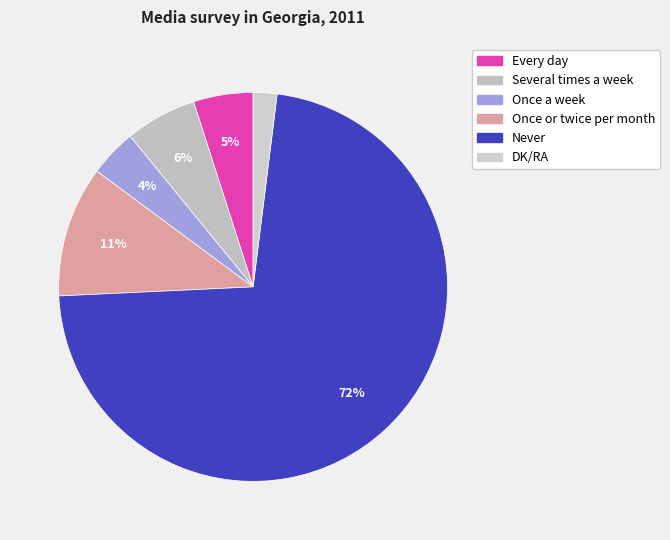

What is the smallest slice in the pie chart?

DK/RA